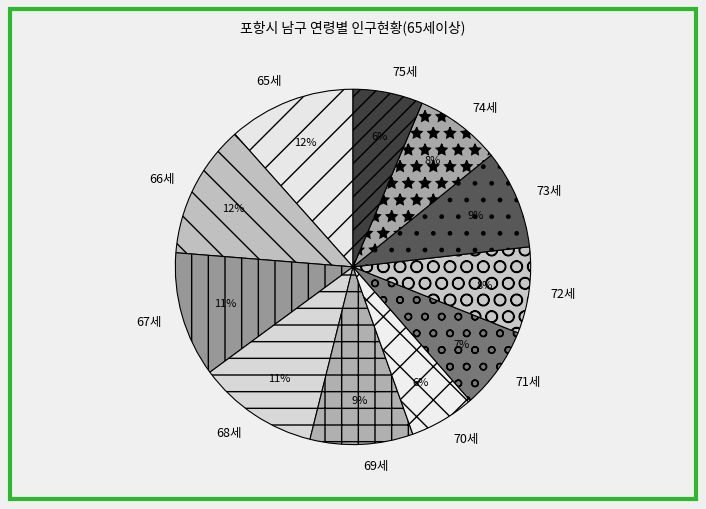

To the nearest percent, what percentage of the pie is 68세?

11%